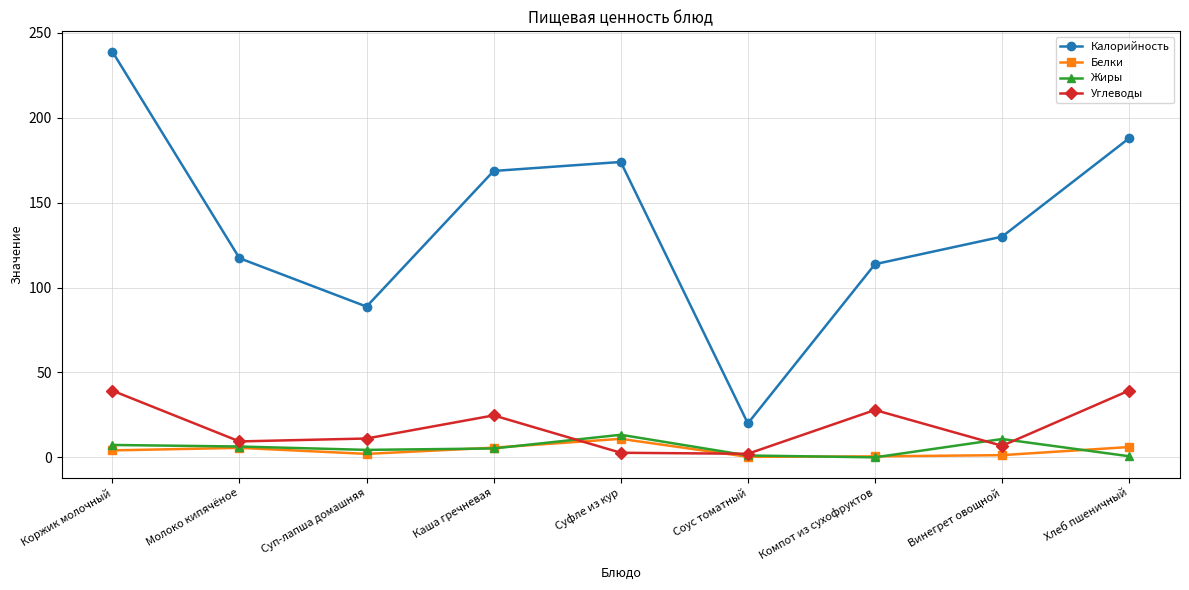

Where does the Жиры series first go above 5?

Коржик молочный